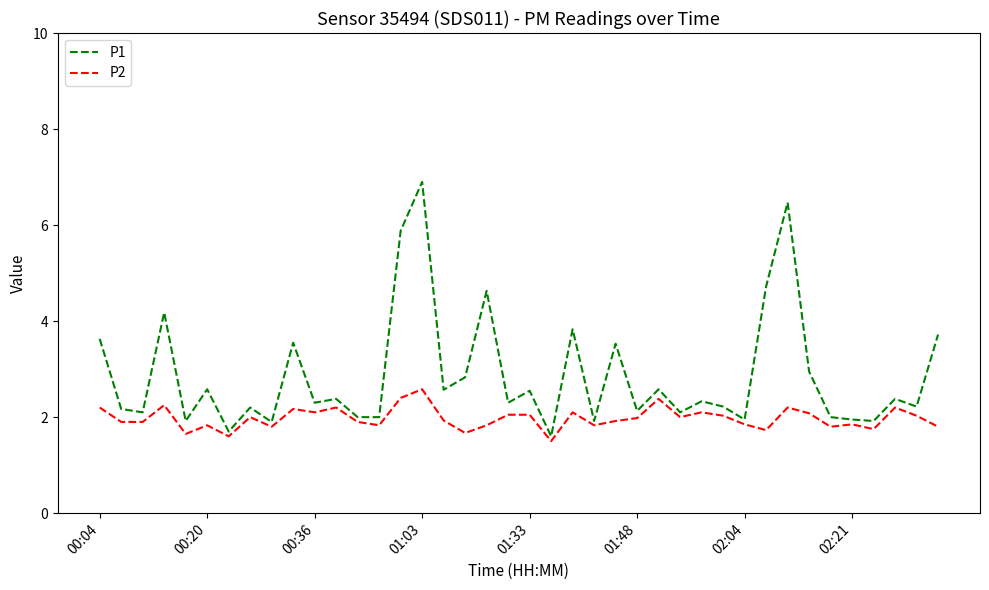

Which series has the largest range (max minus min)?

P1